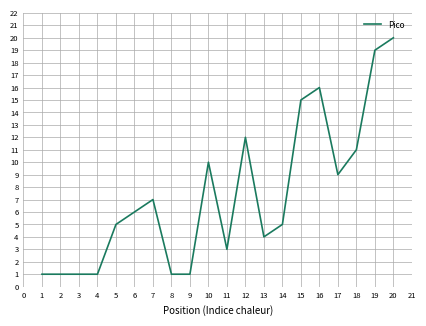

How many lines are shown in the chart?

1